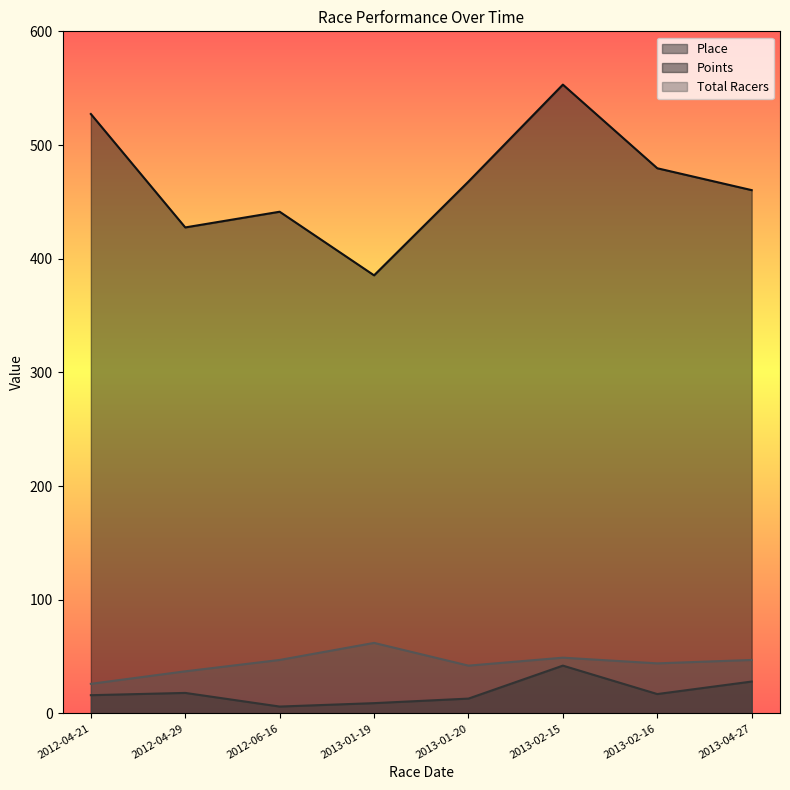

List the labels in order of Points value, largest first.

2013-02-15, 2012-04-21, 2013-02-16, 2013-01-20, 2013-04-27, 2012-06-16, 2012-04-29, 2013-01-19